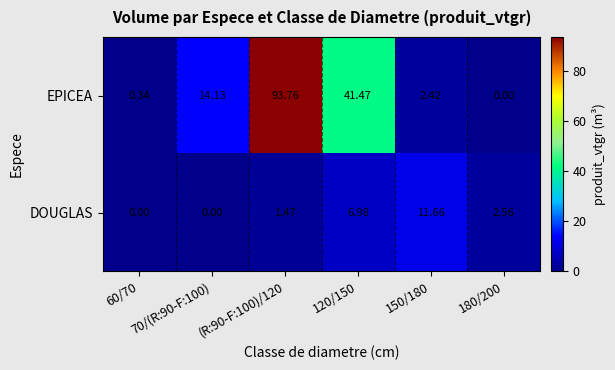

List the series in order of their peak value, highest first.

EPICEA, DOUGLAS